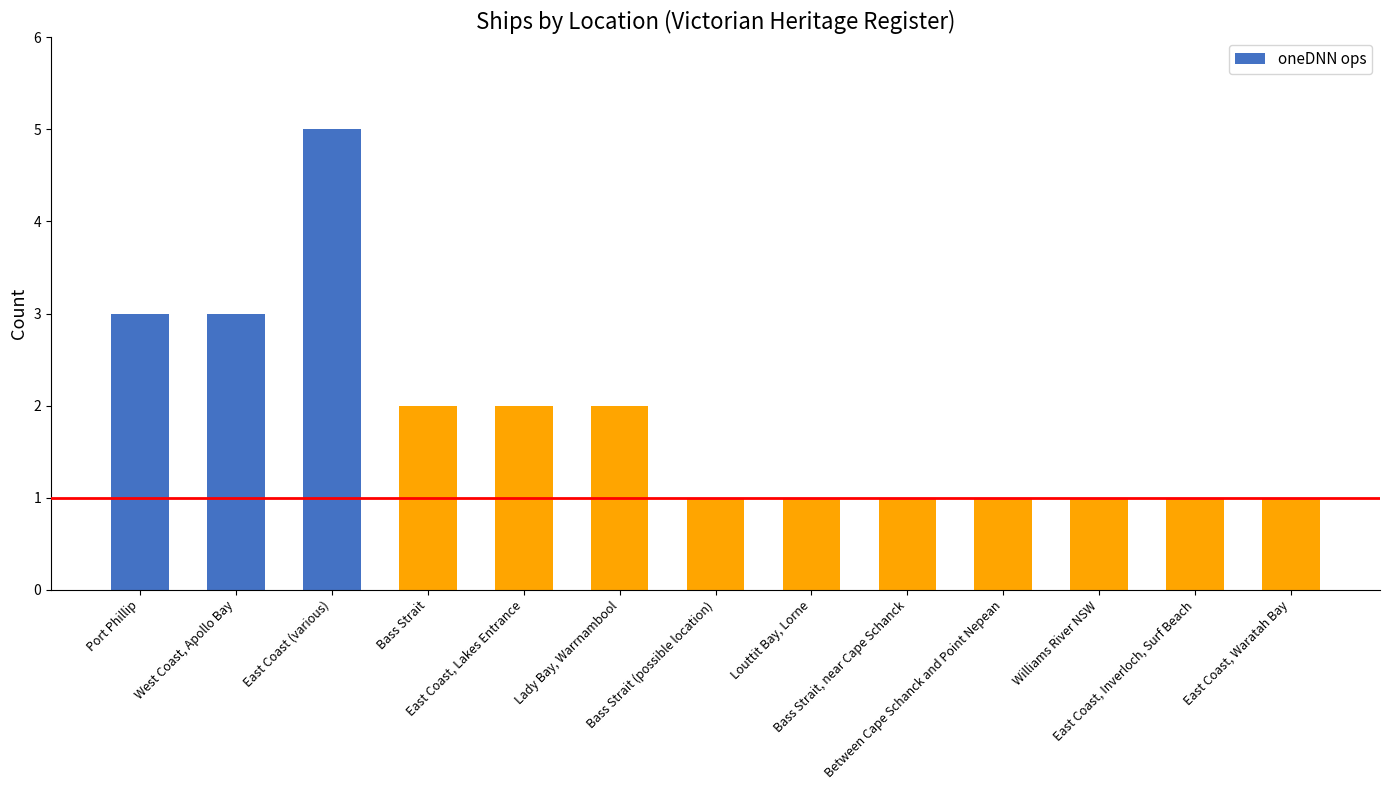

What is the maximum value shown in the chart?

5